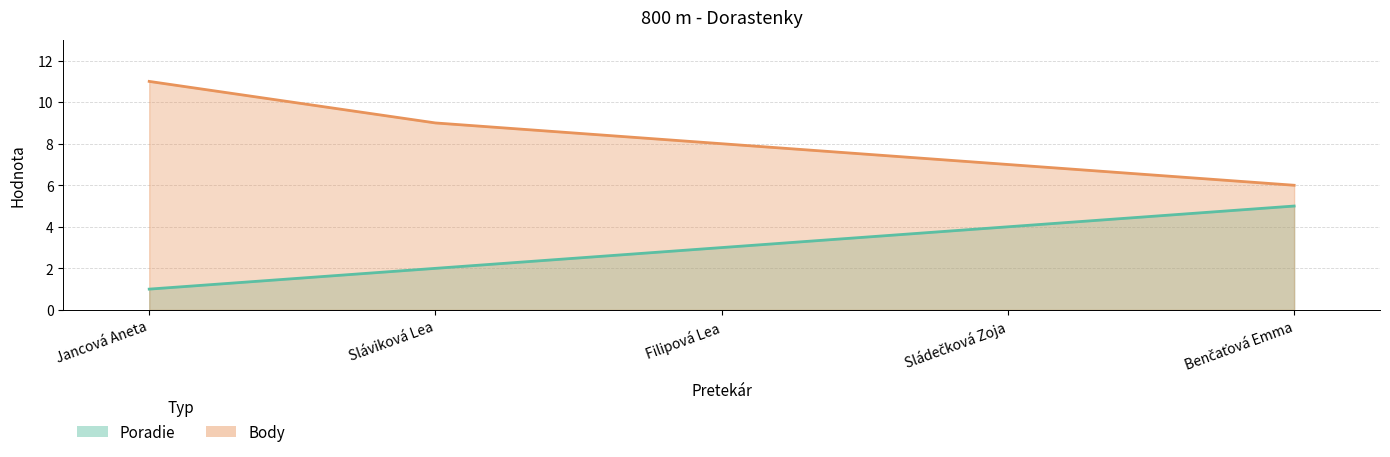

What is the sum of all Body values?

41